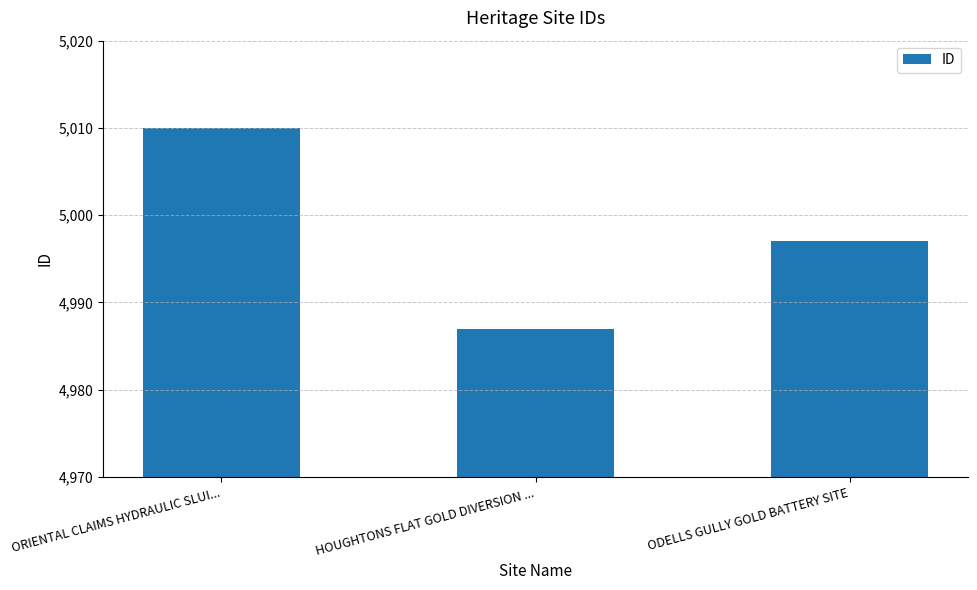

What is the value of the 3rd bar from the left?

4997